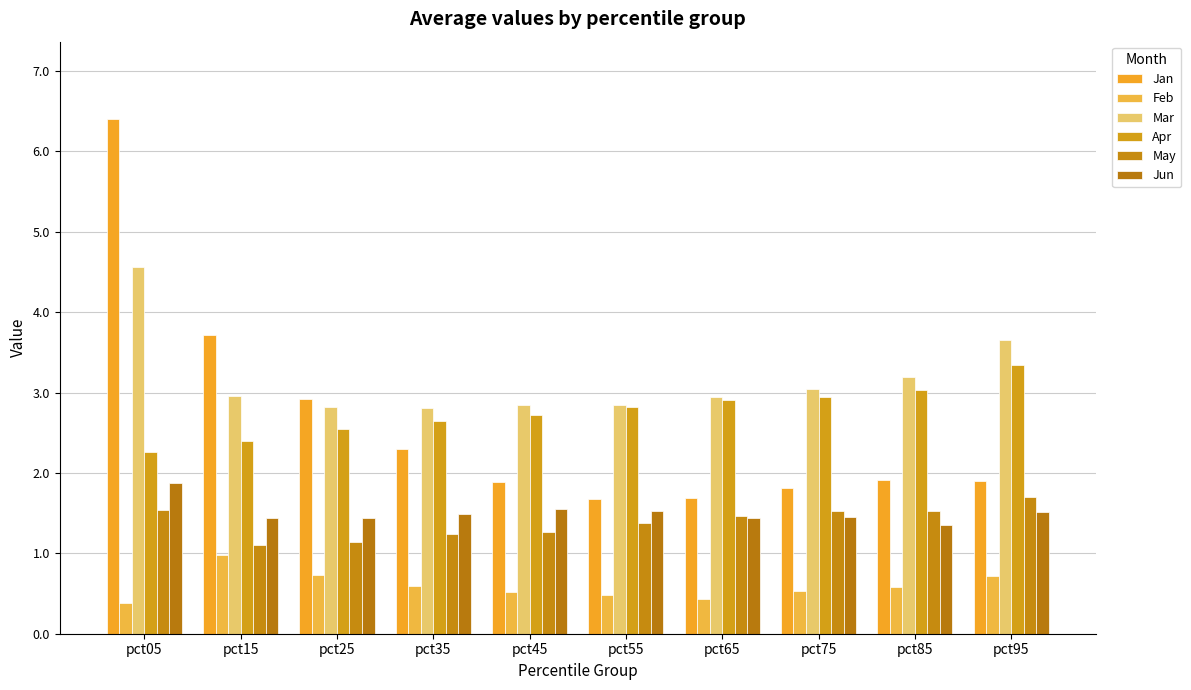

Which series has the widest spread of values?

Jan